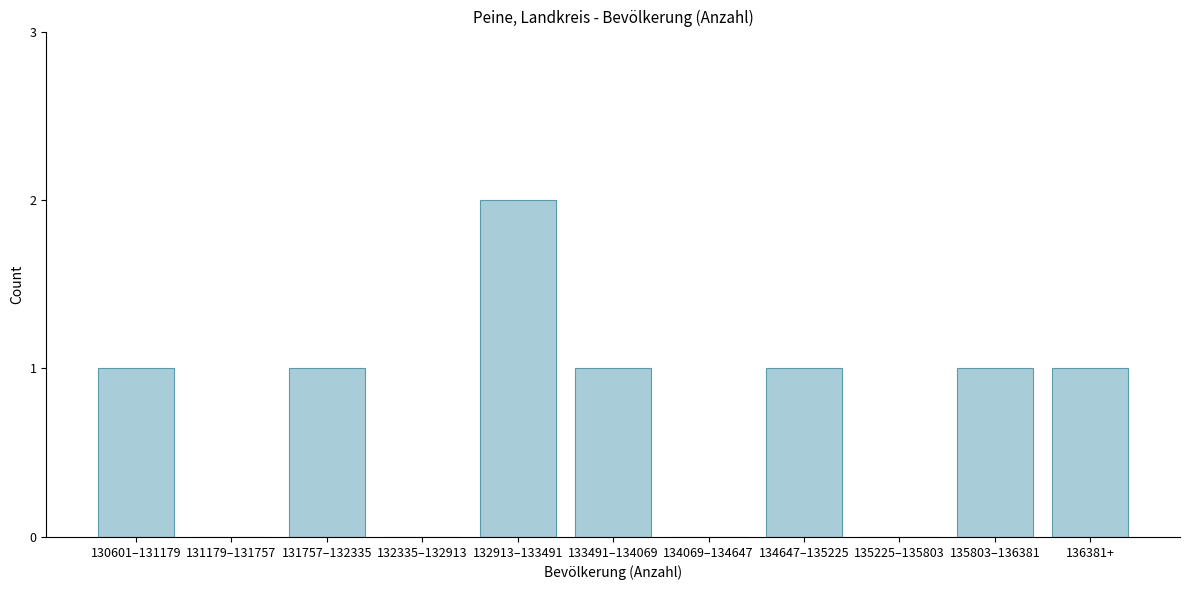

Reading right to left, list all the values displayed in this chart.

136381+=1	135803–136381=1	135225–135803=0	134647–135225=1	134069–134647=0	133491–134069=1	132913–133491=2	132335–132913=0	131757–132335=1	131179–131757=0	130601–131179=1